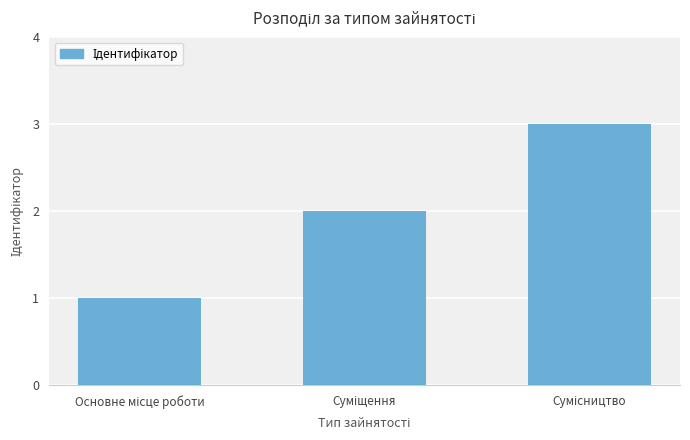

What is the greatest value displayed?

3